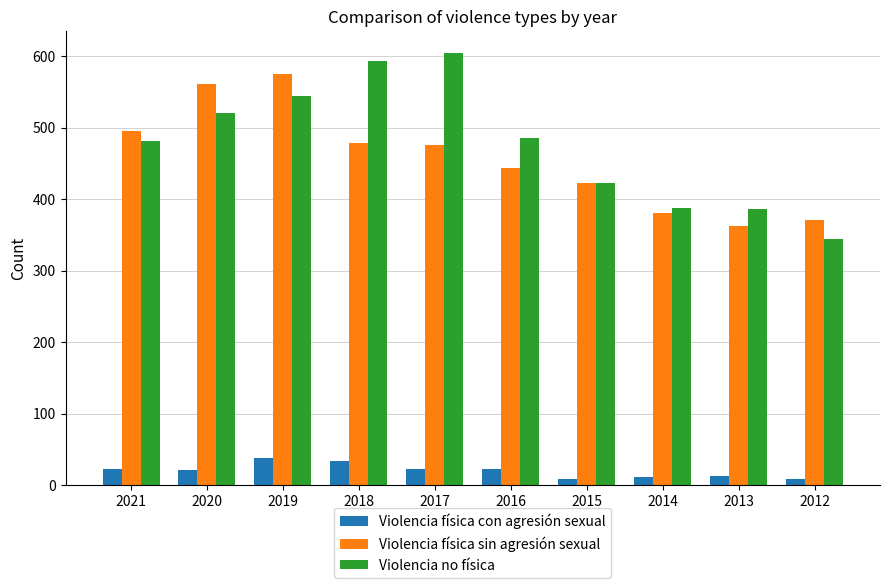

At which category is the sum across all series the highest?

2019